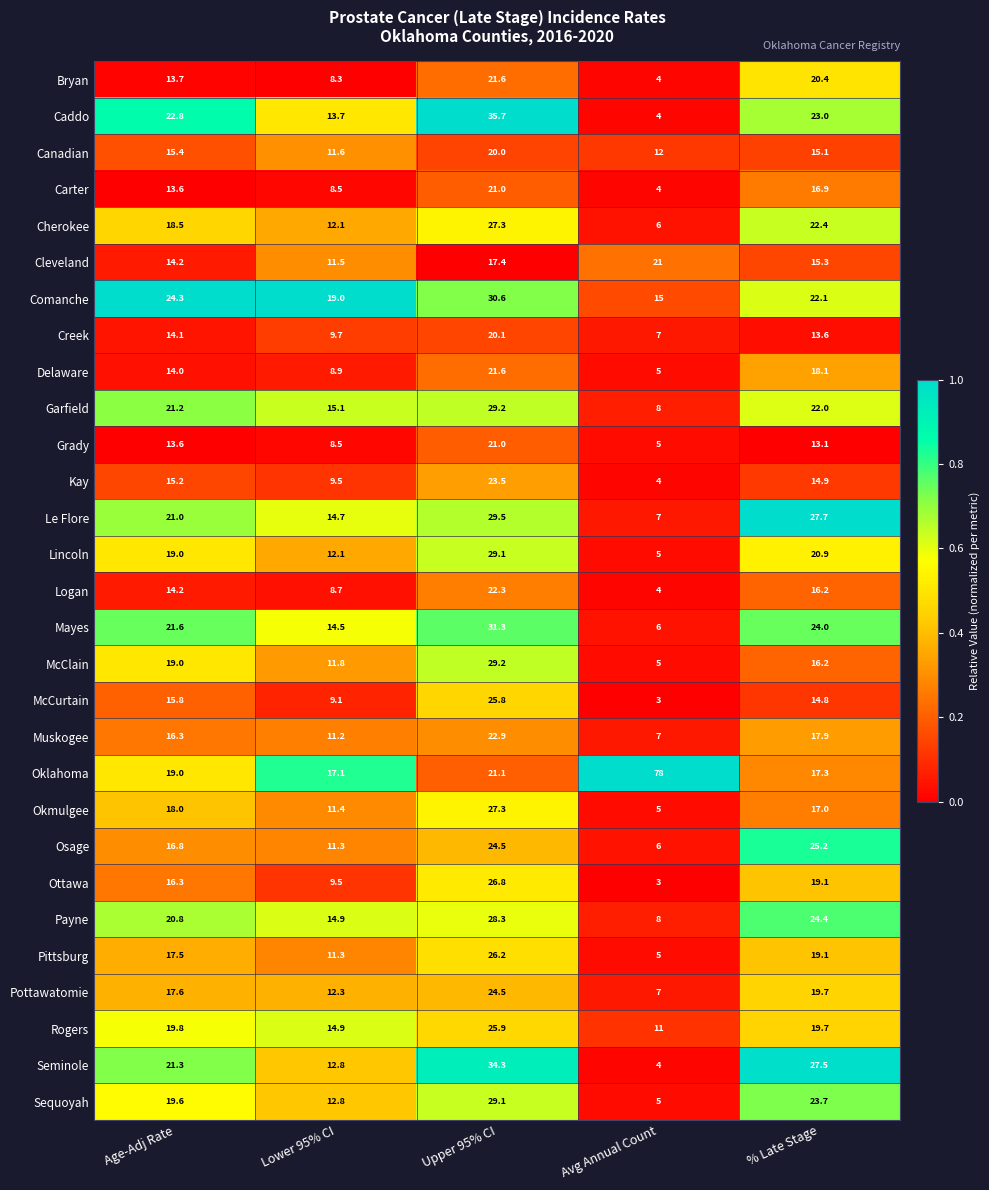

What is the difference between the highest and lowest values at Upper 95% CI?

18.3